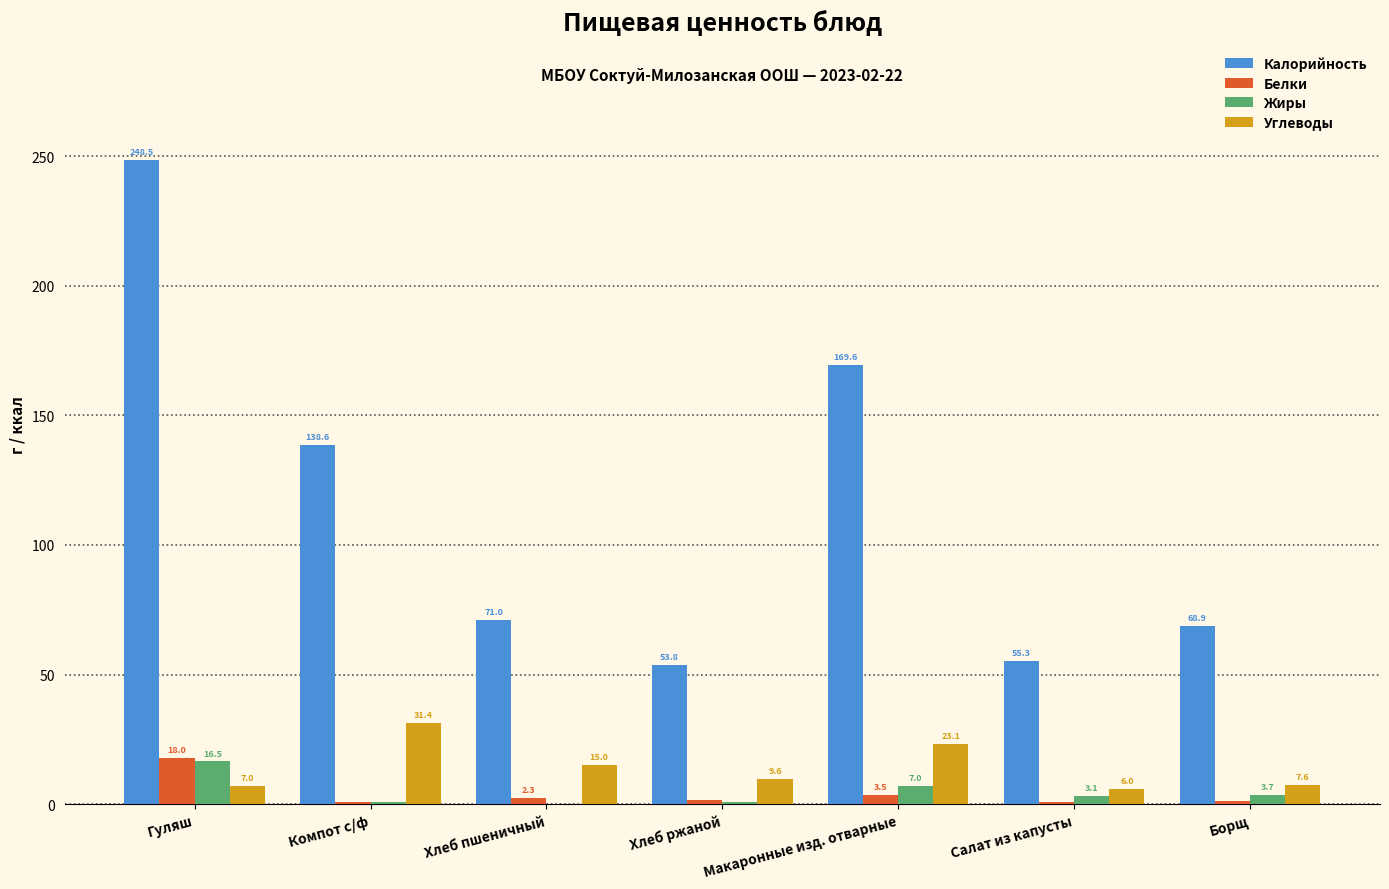

Is the value of Белки at Хлеб ржаной greater than the value of Углеводы at Борщ?

No